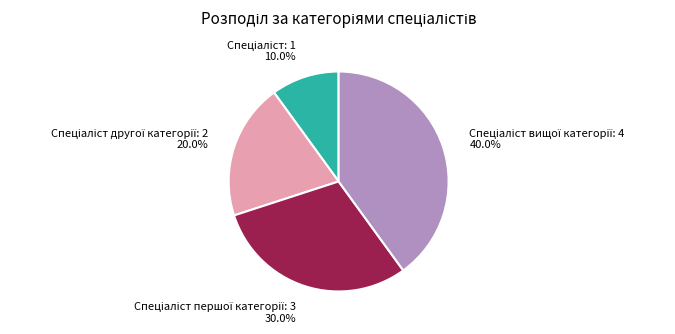

Is there any slice that represents more than half of the pie?

No